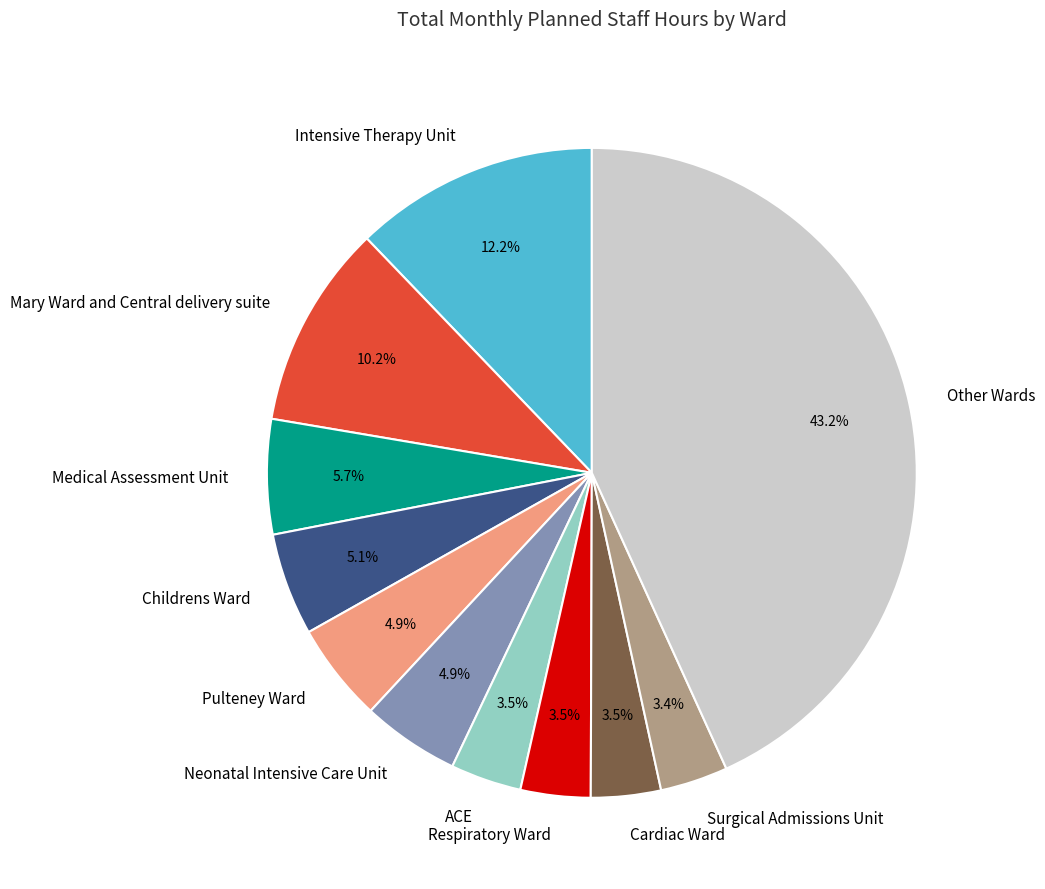

How many segments does this pie chart have?

11